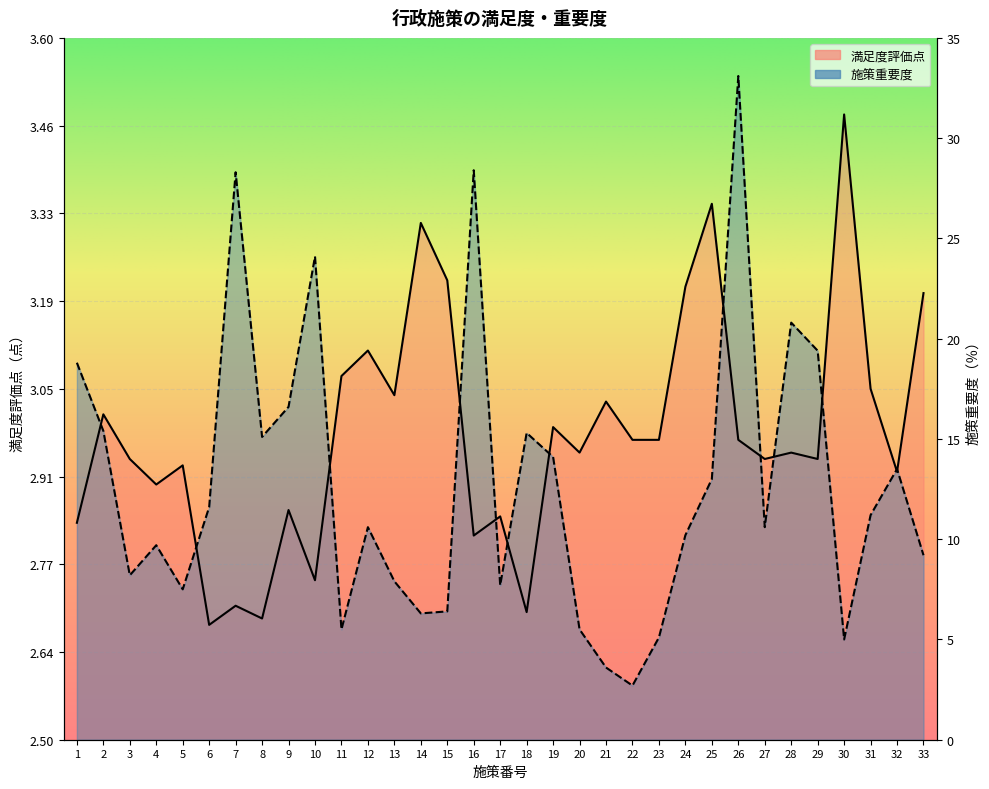

Where is the first local maximum for 施策重要度?

4